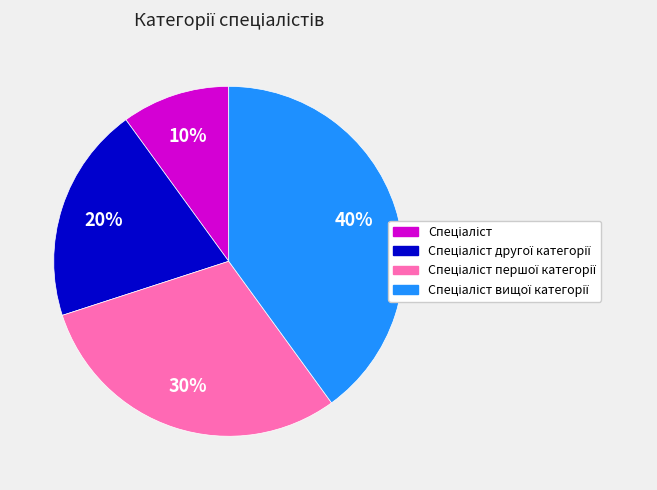

Is there a majority slice in this chart?

No